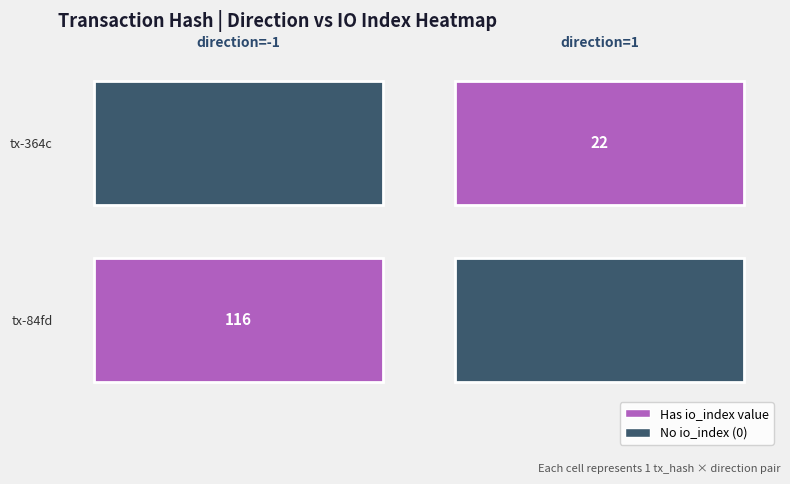

At direction, list the series in order from largest to smallest.

364c8f640c243eb996e57acc960f68f214cb26e, 84fd4f8b9b92cb4161feab797afa95732c49b7d